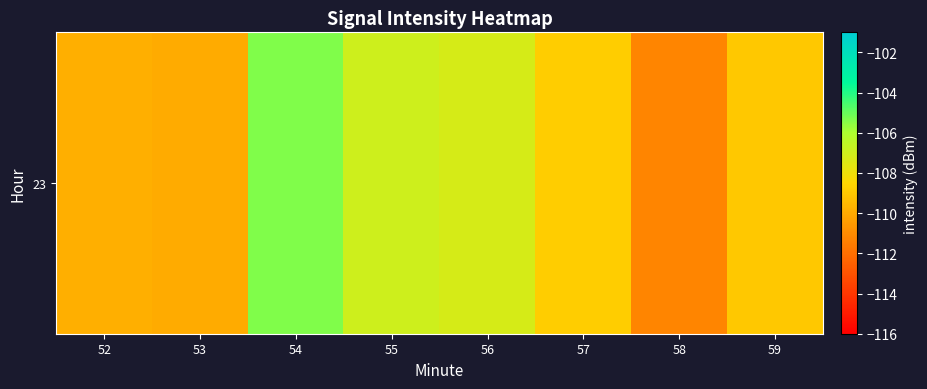

Where does the data first go above -108?

54